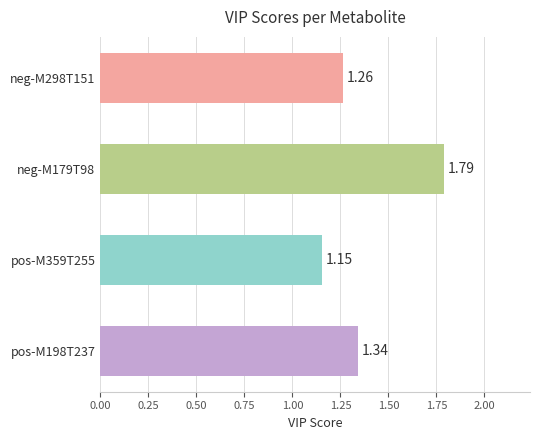

What is the ratio of the value at neg-M179T98 to the value at pos-M359T255?

1.6